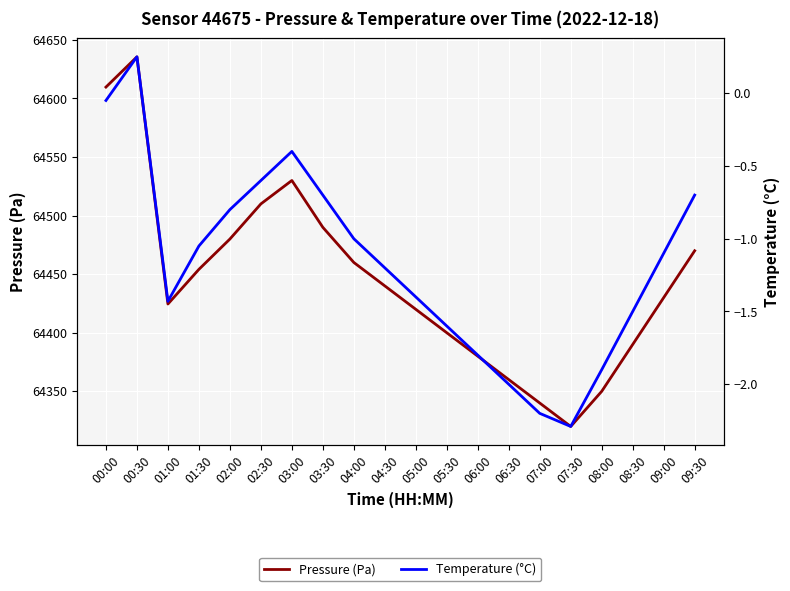

Reading right to left, what are all the values shown in this chart?

Pressure (Pa): 64470.0	64430.0	64390.0	64350.0	64320.0	64340.0	64360.0	64380.0	64400.0	64420.0	64440.0	64460.0	64490.0	64530.0	64510.0	64480.0	64454.1	64424.5	64635.6	64609.7
Temperature (°C): -0.7	-1.1	-1.5	-1.9	-2.3	-2.2	-2.0	-1.8	-1.6	-1.4	-1.2	-1.0	-0.7	-0.4	-0.6	-0.8	-1.1	-1.4	0.2	-0.1